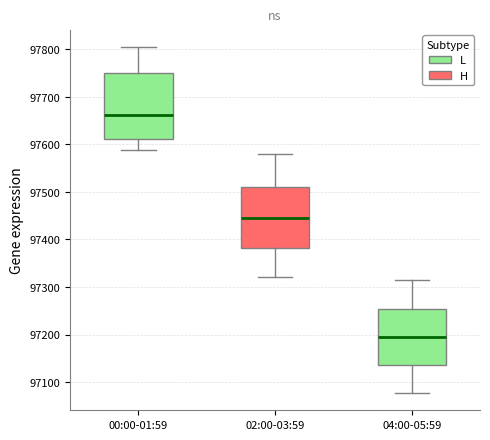

Where is the upper edge of the box for 04:00-05:59 on the y-axis? The values are not printed on the chart, so give them approximately, as read against the axis.

97250